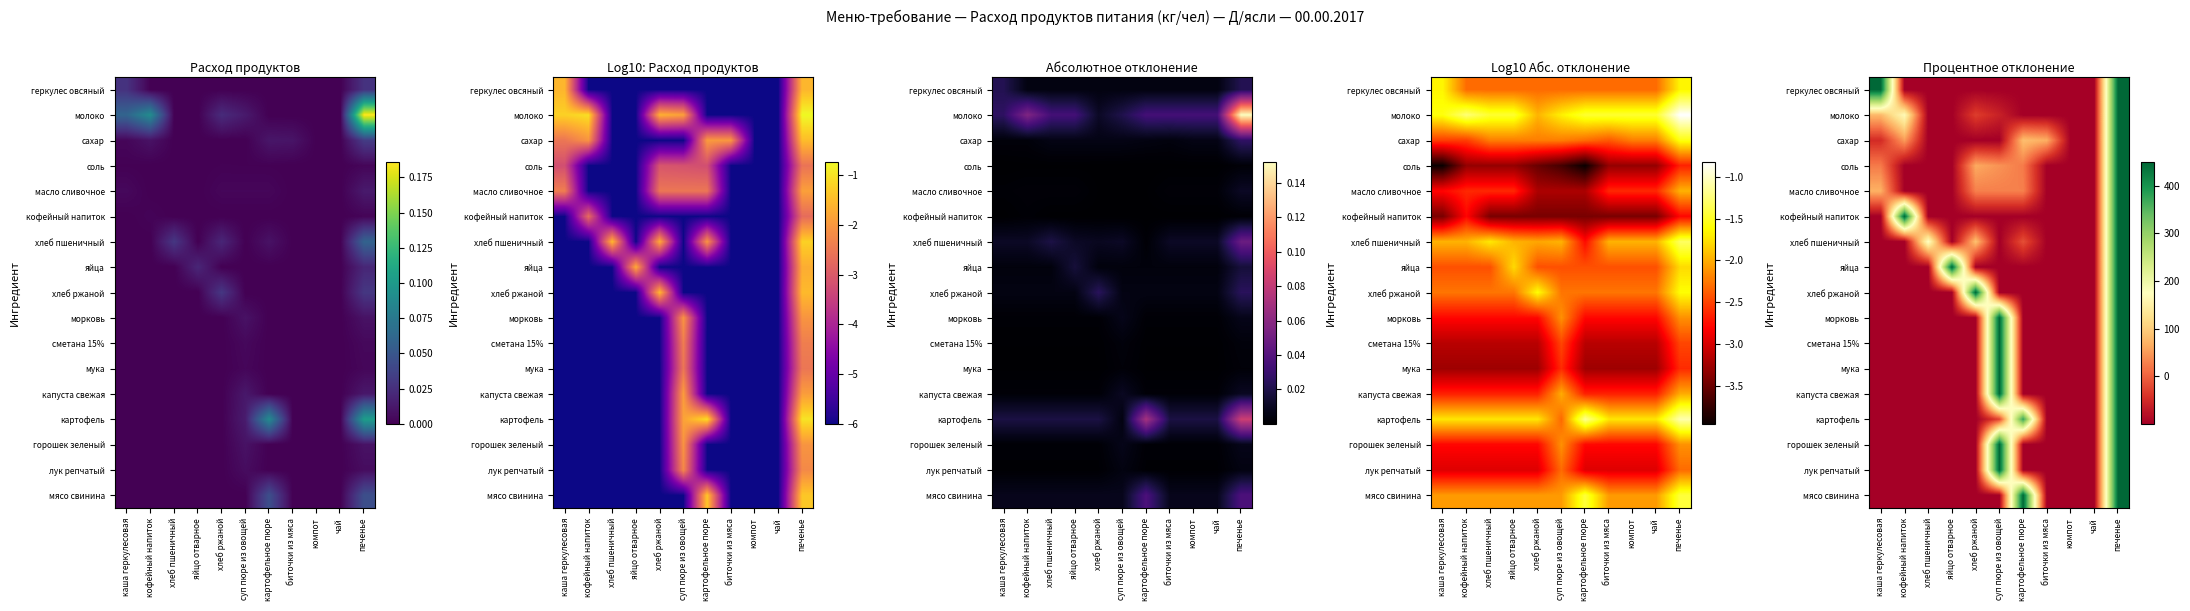

True or false: горошек зеленый has a value of -99.9 at яйцо отварное.

True